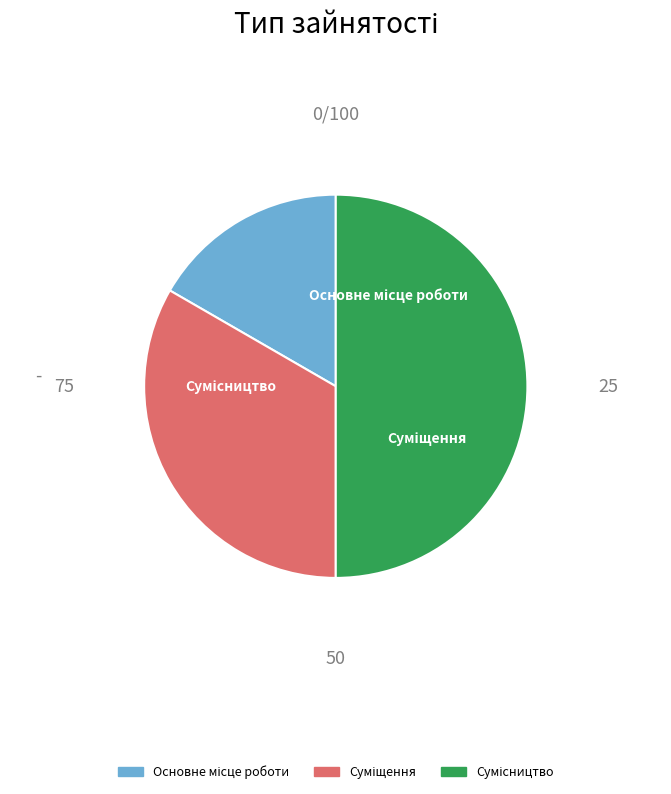

What is the total percentage of Суміщення and Сумісництво?

83.3%